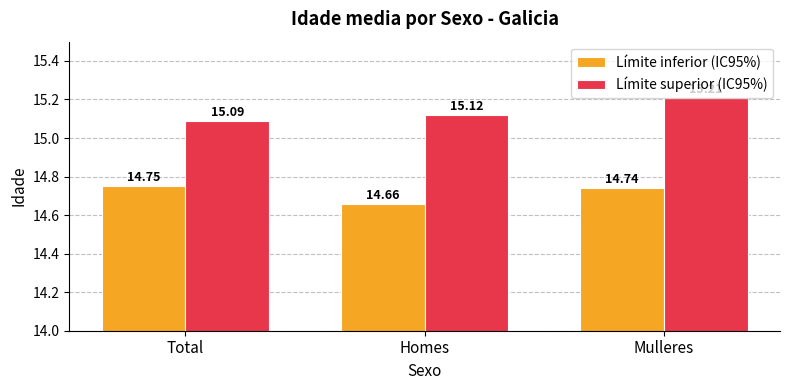

True or false: Límite superior (IC95%) has a value of 23.8 at Homes.

False